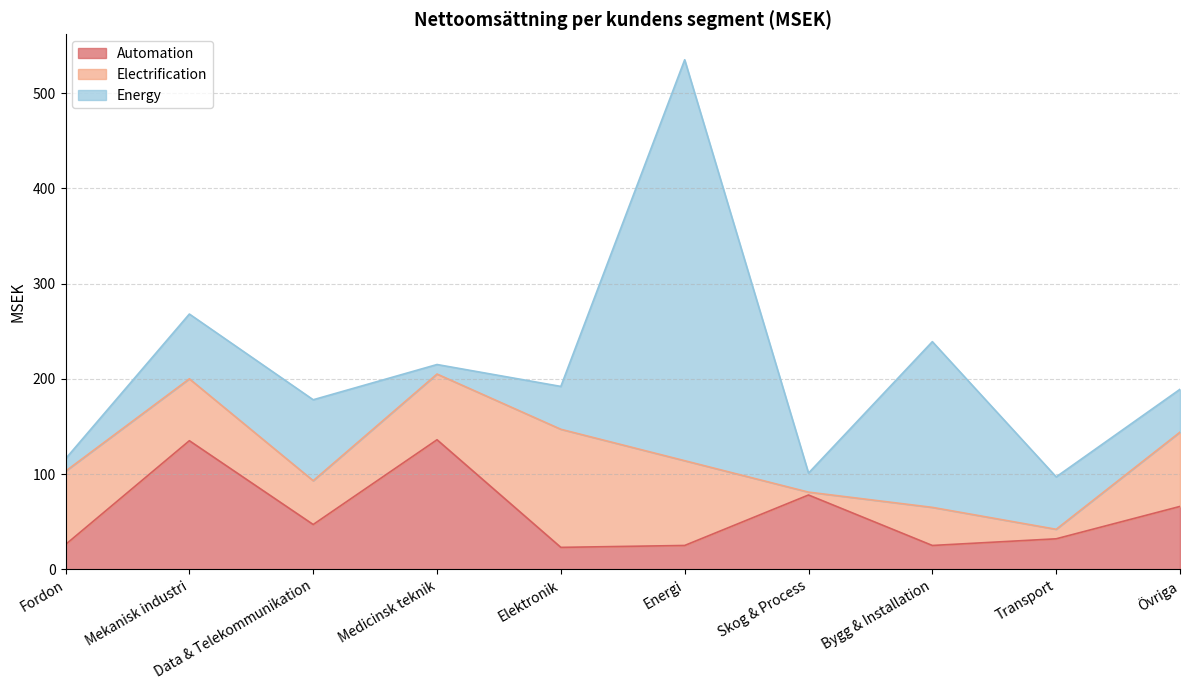

Is the value of Energy at Data & Telekommunikation greater than the value of Electrification at Medicinsk teknik?

Yes